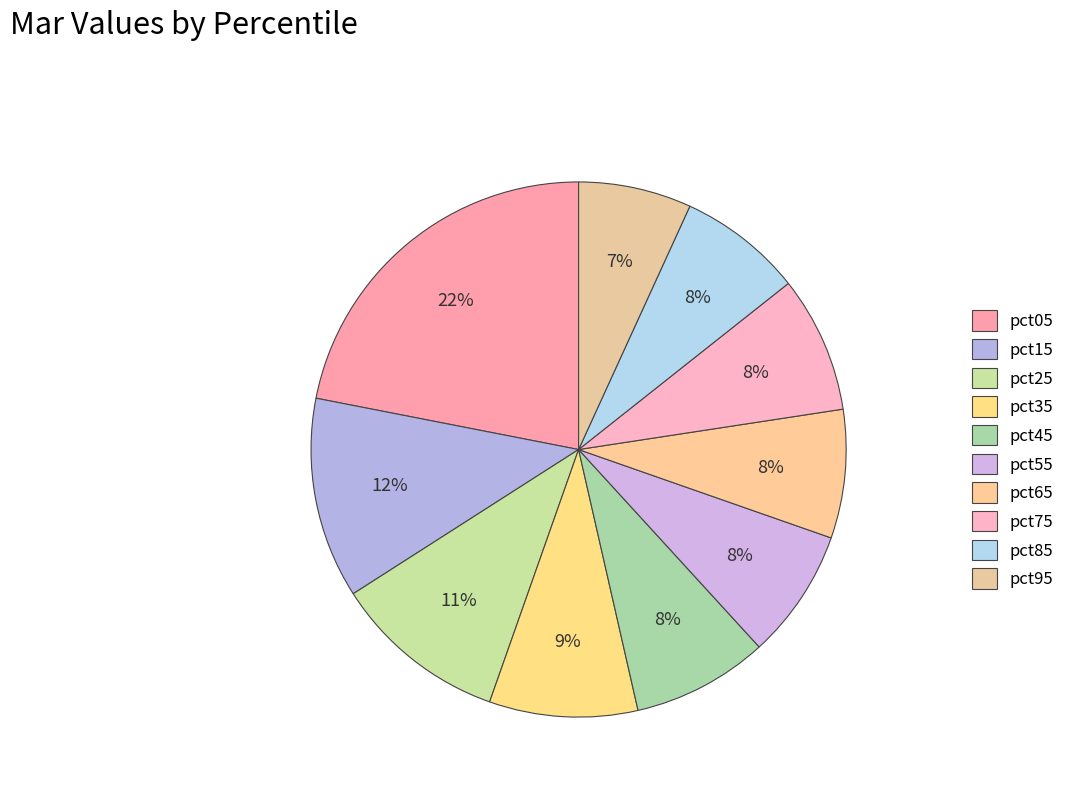

True or false: pct15 accounts for 12% of the total.

True